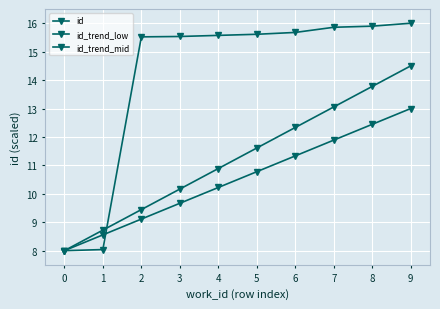

What is the difference between the maximum and minimum values in the id_trend_mid series?

6.5